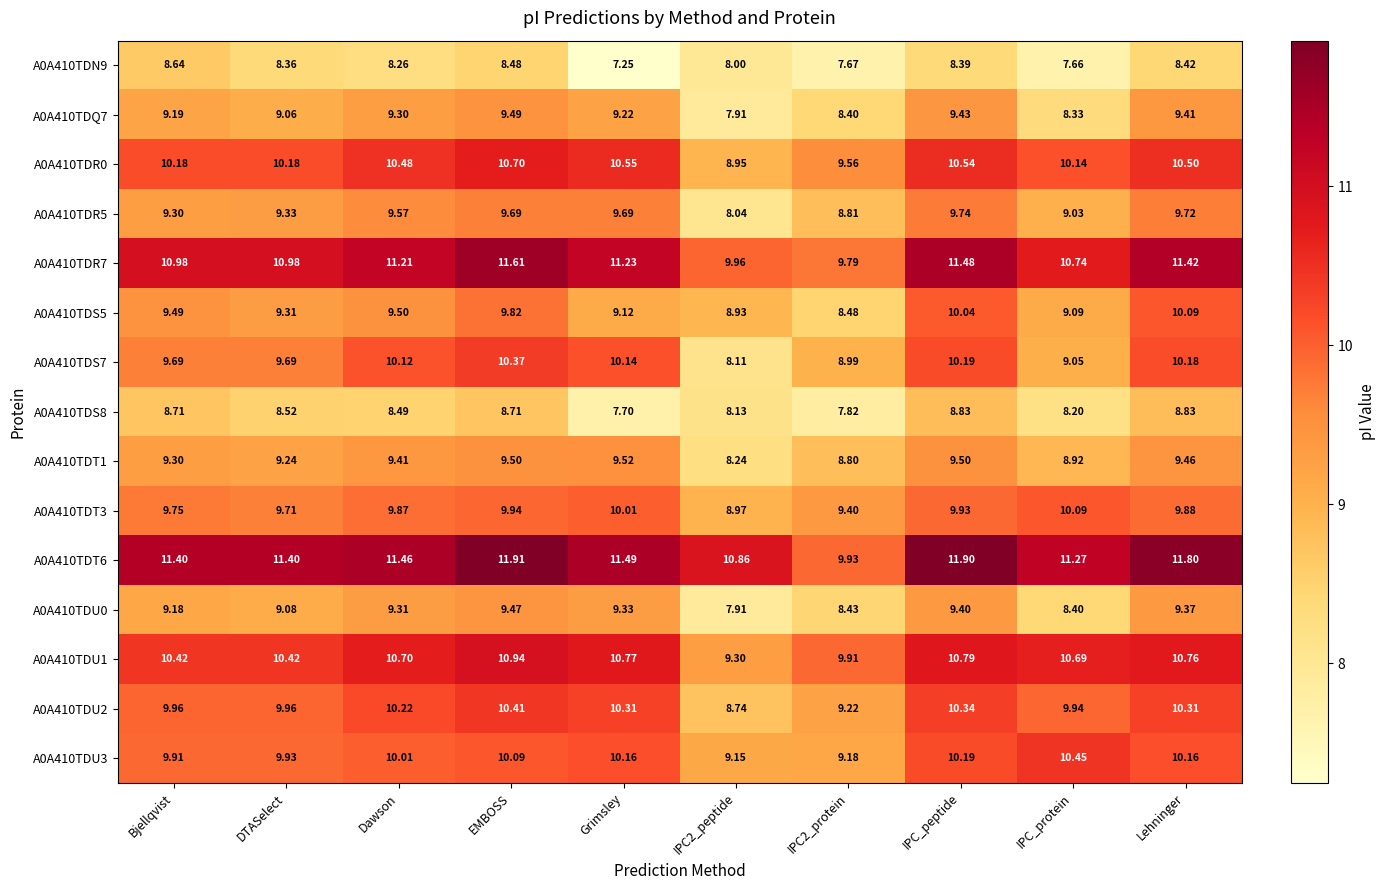

At which label is A0A410TDN9 closest to 7?

Grimsley